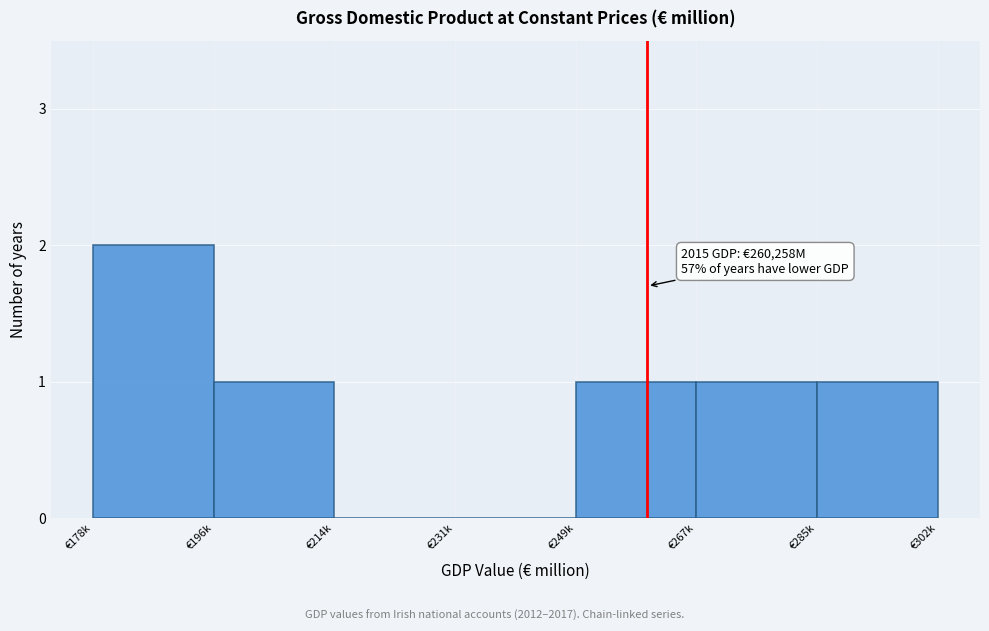

Reading left to right, list all the values displayed in this chart.

€178k=2	€196k=1	€214k=0	€231k=0	€249k=1	€267k=1	€285k=1